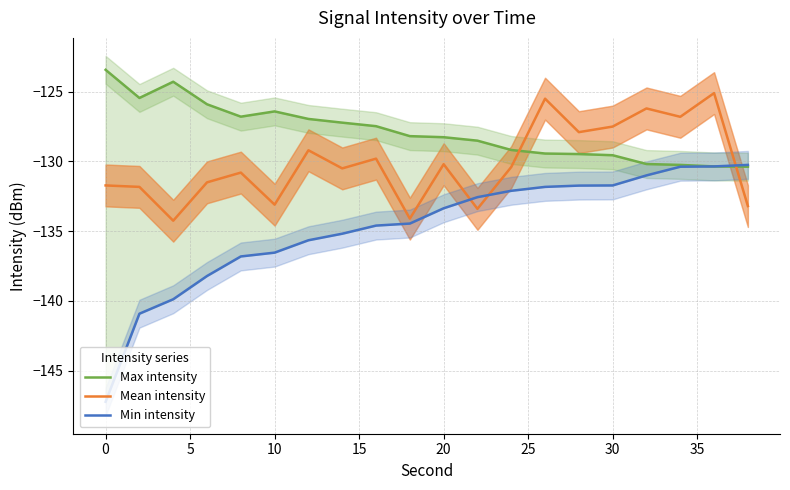

What is the sum of all Max intensity values?

-2557.7